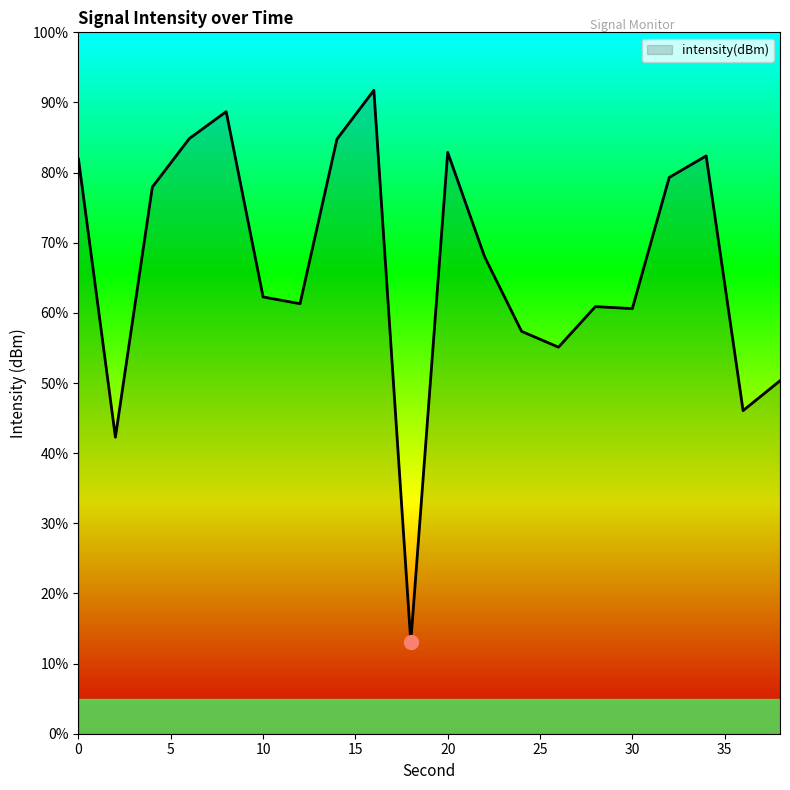

What is the smallest value displayed?

13.1